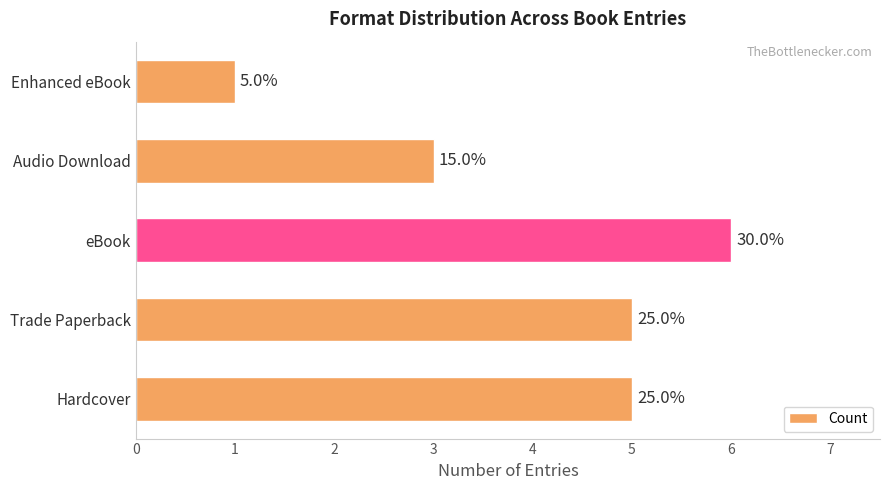

How many bars are there in total?

5